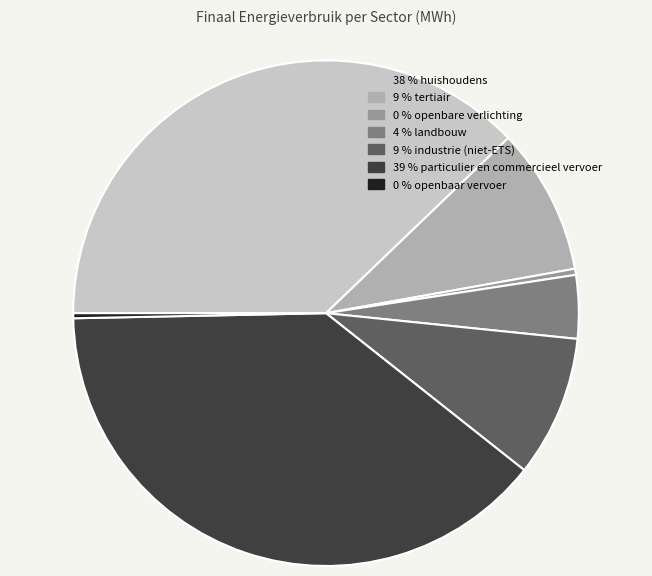

Count the number of slices in the pie.

7